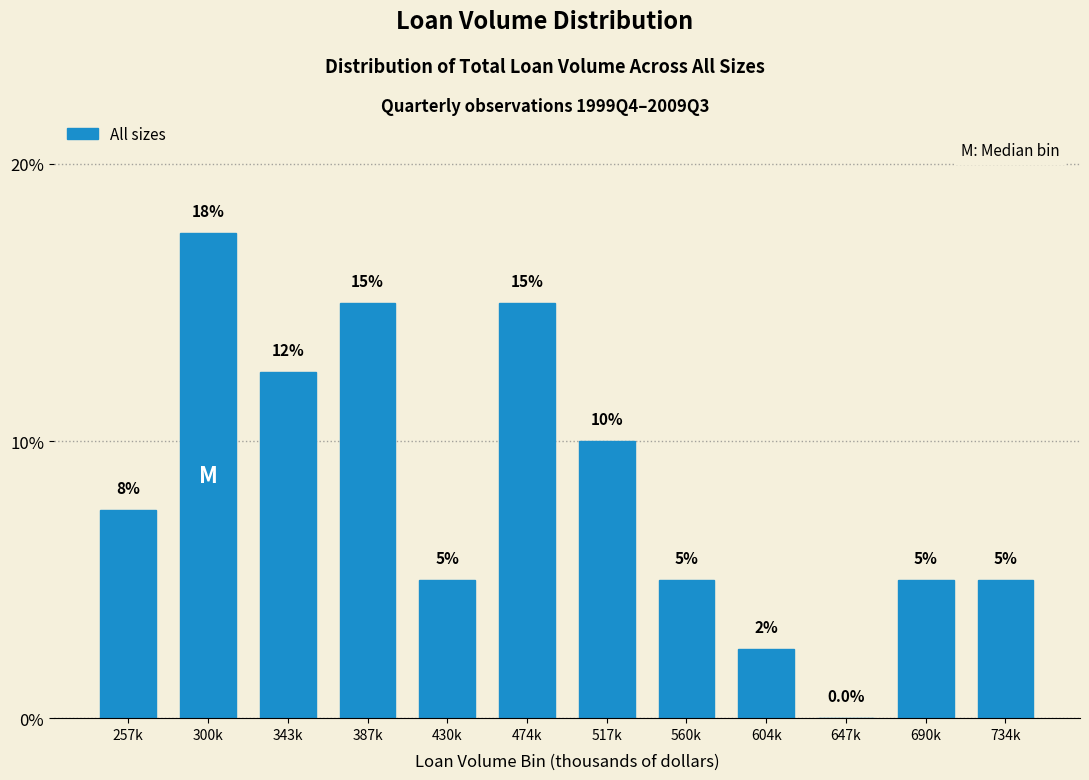

Reading left to right, transcribe all the data shown in this chart.

257k=7.5	300k=17.5	343k=12.5	387k=15.0	430k=5.0	474k=15.0	517k=10.0	560k=5.0	604k=2.5	647k=0.0	690k=5.0	734k=5.0